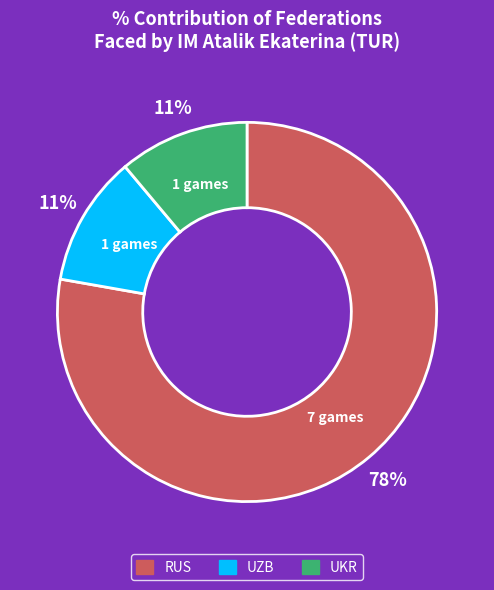

Is there any slice that represents more than half of the pie?

Yes